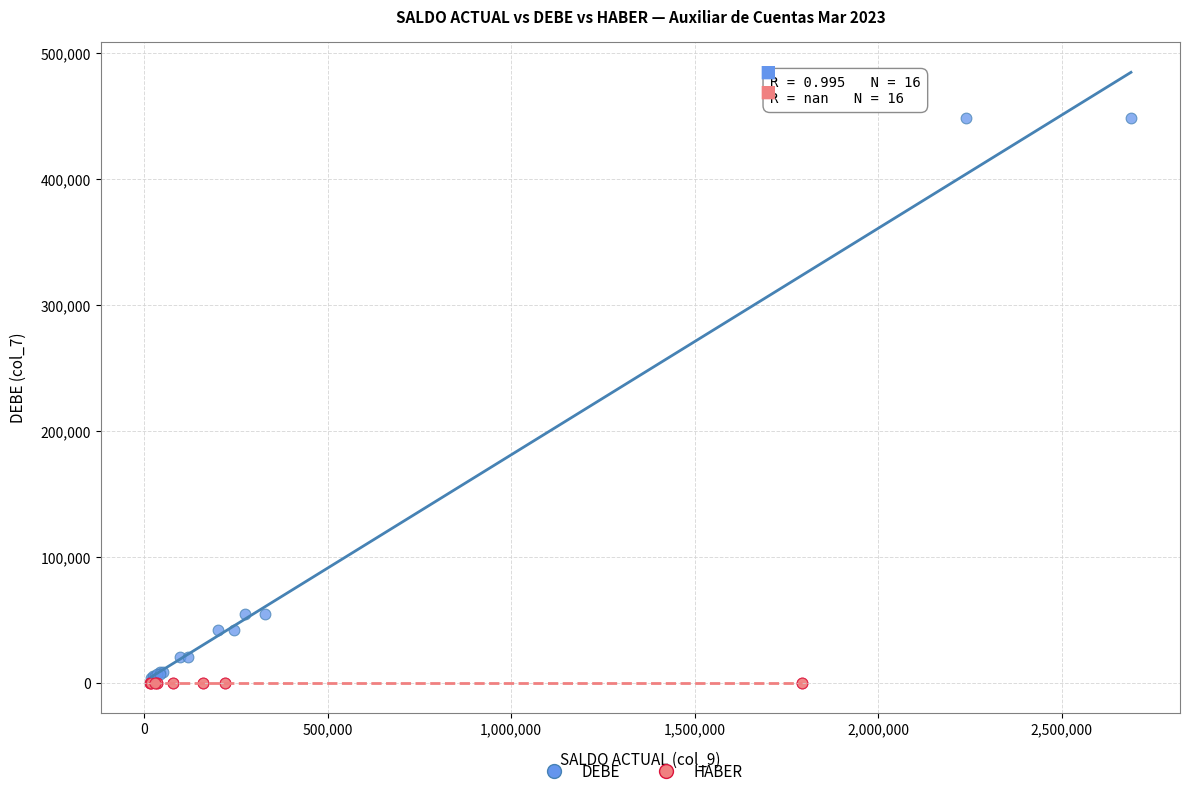

Which series reaches the maximum Y coordinate?

DEBE